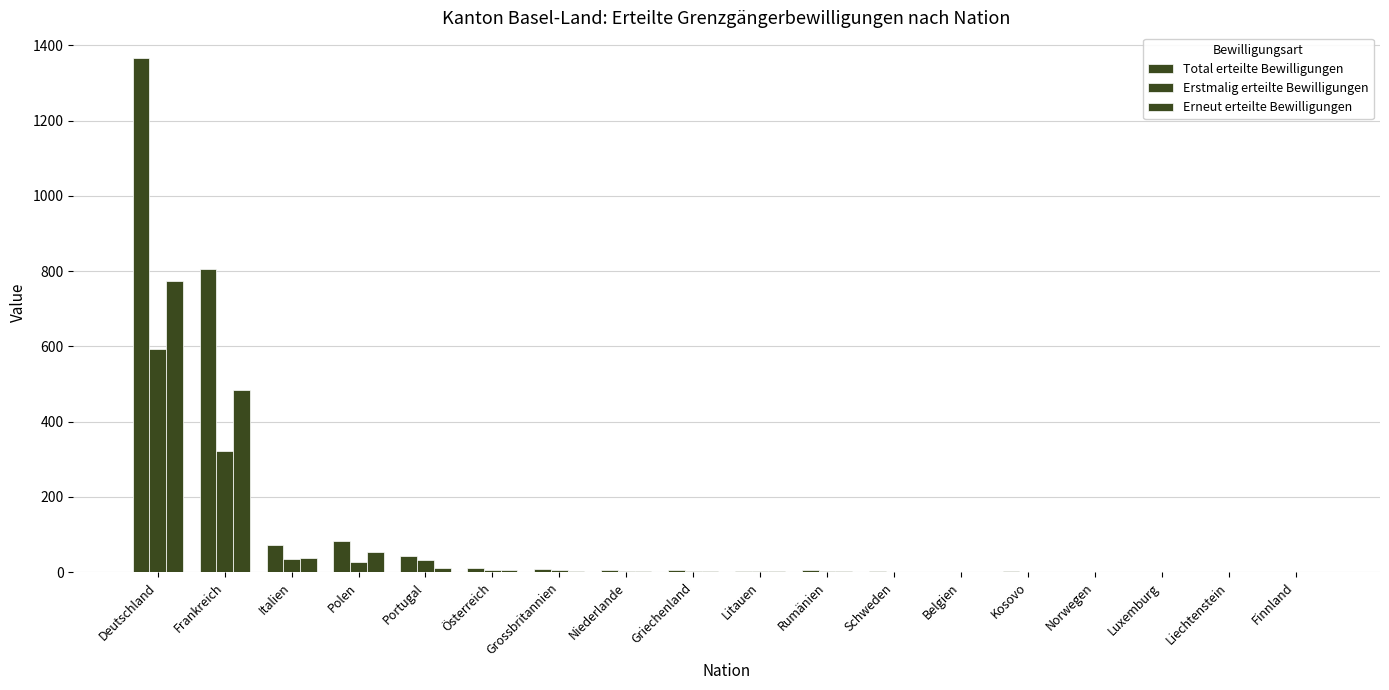

Are the bars grouped side by side (vs. stacked)?

Yes